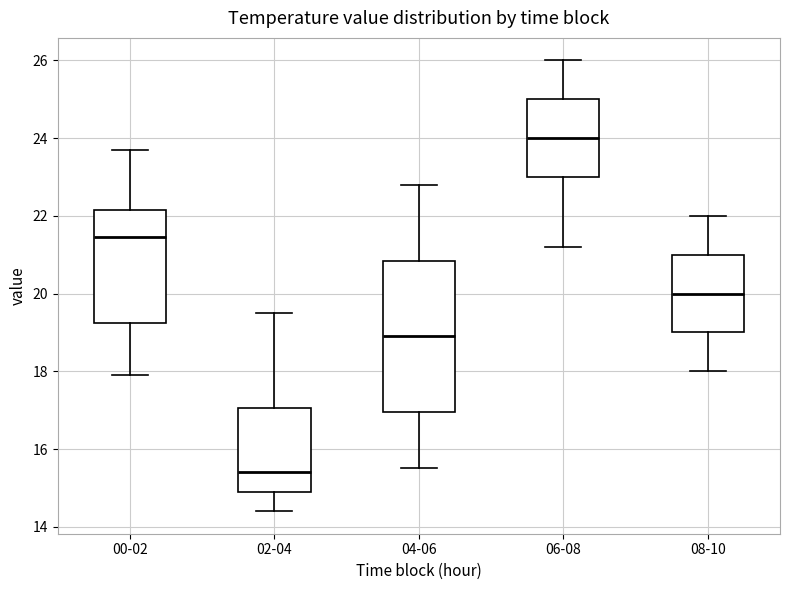

Reading left to right, transcribe this box plot: for each box, give where its median line is, the range the box spans, and where its two whiskers end, as read against the y-axis. The values are not printed on the chart, so give them approximately, as read against the axis.

00-02: median 21.4, box 19.2 to 22.2, whiskers 18.0 to 23.8
02-04: median 15.4, box 15.0 to 17.0, whiskers 14.4 to 19.6
04-06: median 19.0, box 17.0 to 20.8, whiskers 15.6 to 22.8
06-08: median 24.0, box 23.0 to 25.0, whiskers 21.2 to 26.0
08-10: median 20.0, box 19.0 to 21.0, whiskers 18.0 to 22.0